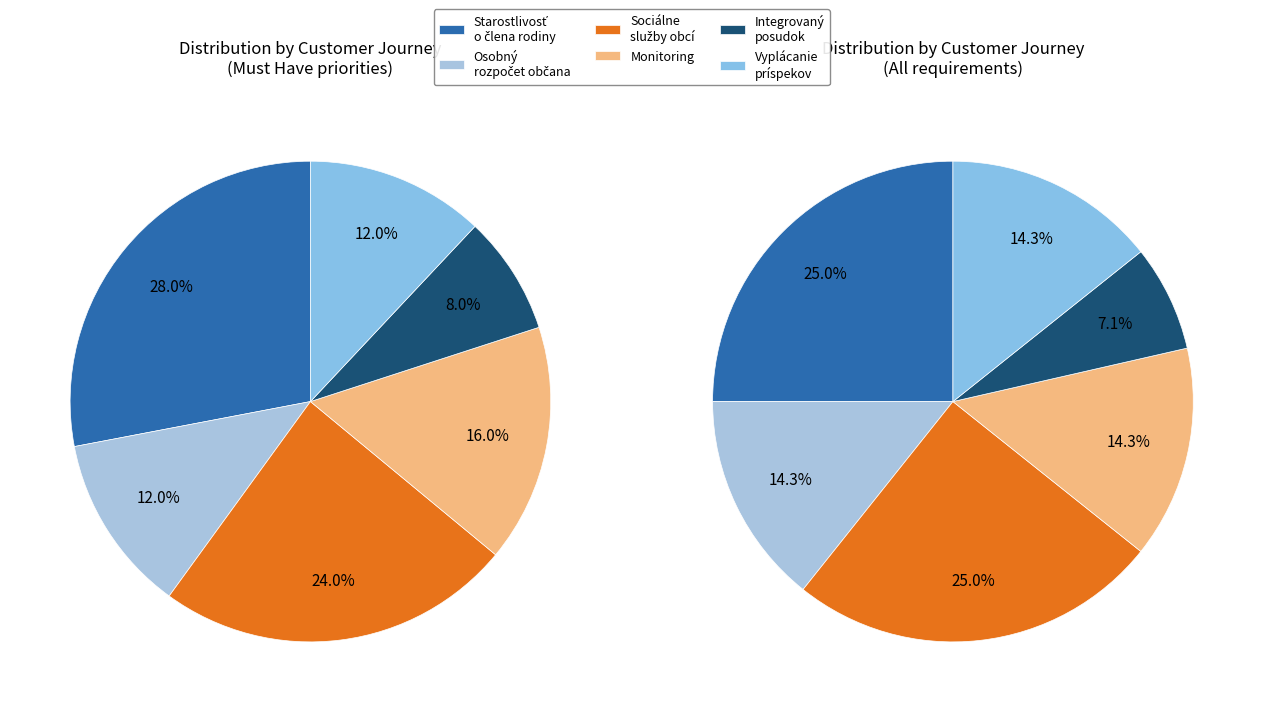

Does Osobný rozpočet občana account for over 50% of the chart?

No